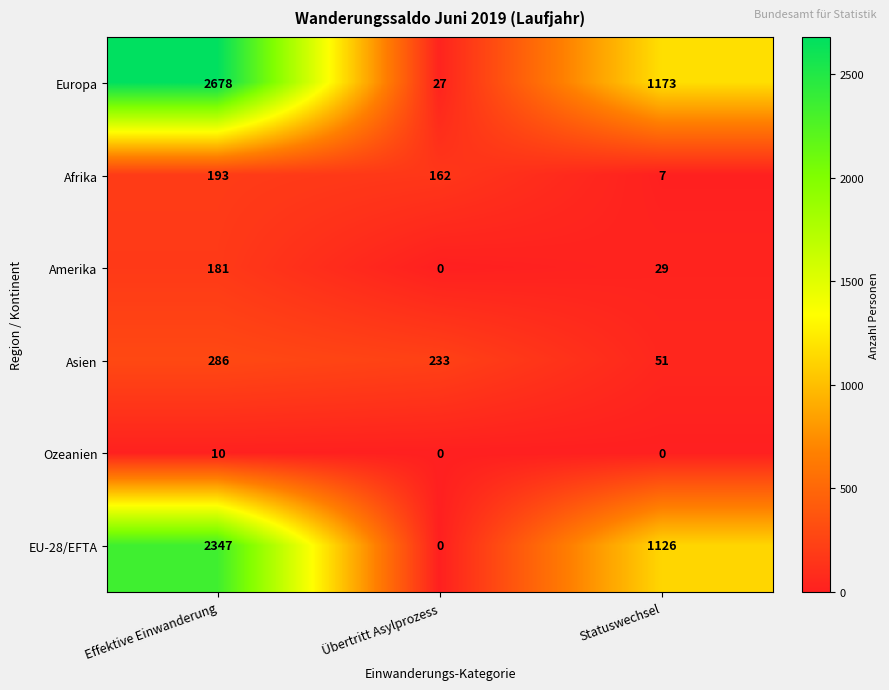

Rank the series at Statuswechsel from lowest to highest value.

Ozeanien, Afrika, Amerika, Asien, EU-28/EFTA, Europa